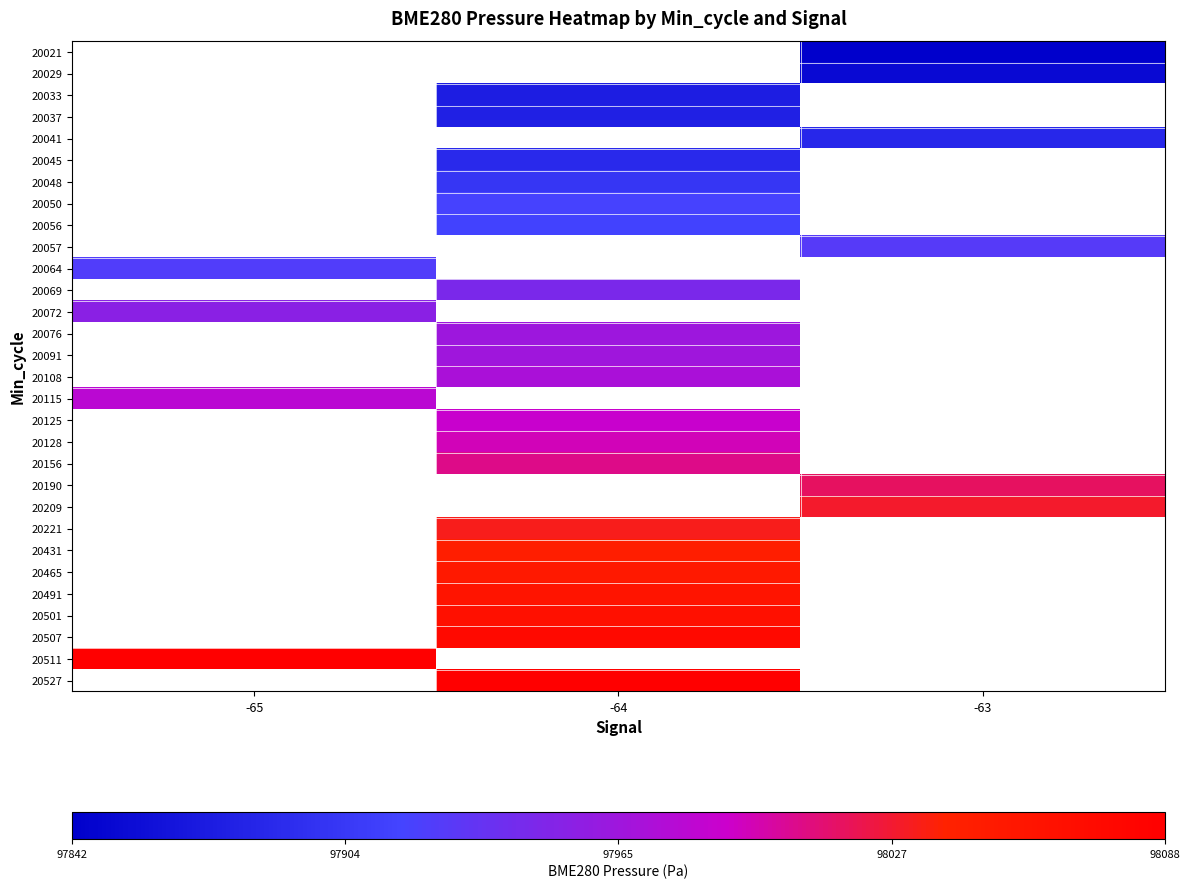

What is the greatest value displayed?

98088.4